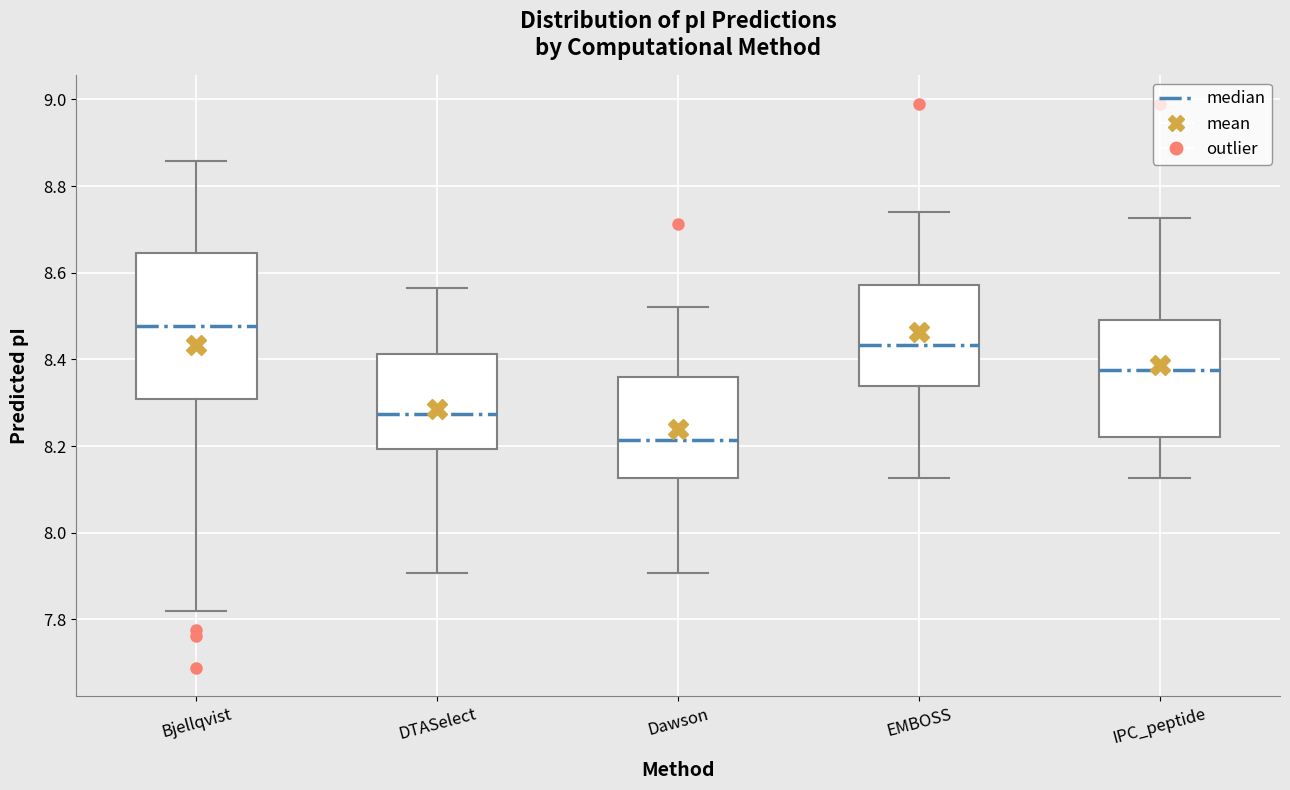

Reading left to right, transcribe this box plot: for each box, give where its median line is, the range the box spans, and where its two whiskers end, as read against the y-axis. The values are not printed on the chart, so give them approximately, as read against the axis.

Bjellqvist: median 8.48, box 8.30 to 8.64, whiskers 7.82 to 8.86
DTASelect: median 8.28, box 8.20 to 8.42, whiskers 7.90 to 8.56
Dawson: median 8.22, box 8.12 to 8.36, whiskers 7.90 to 8.52
EMBOSS: median 8.44, box 8.34 to 8.58, whiskers 8.12 to 8.74
IPC_peptide: median 8.38, box 8.22 to 8.50, whiskers 8.12 to 8.72